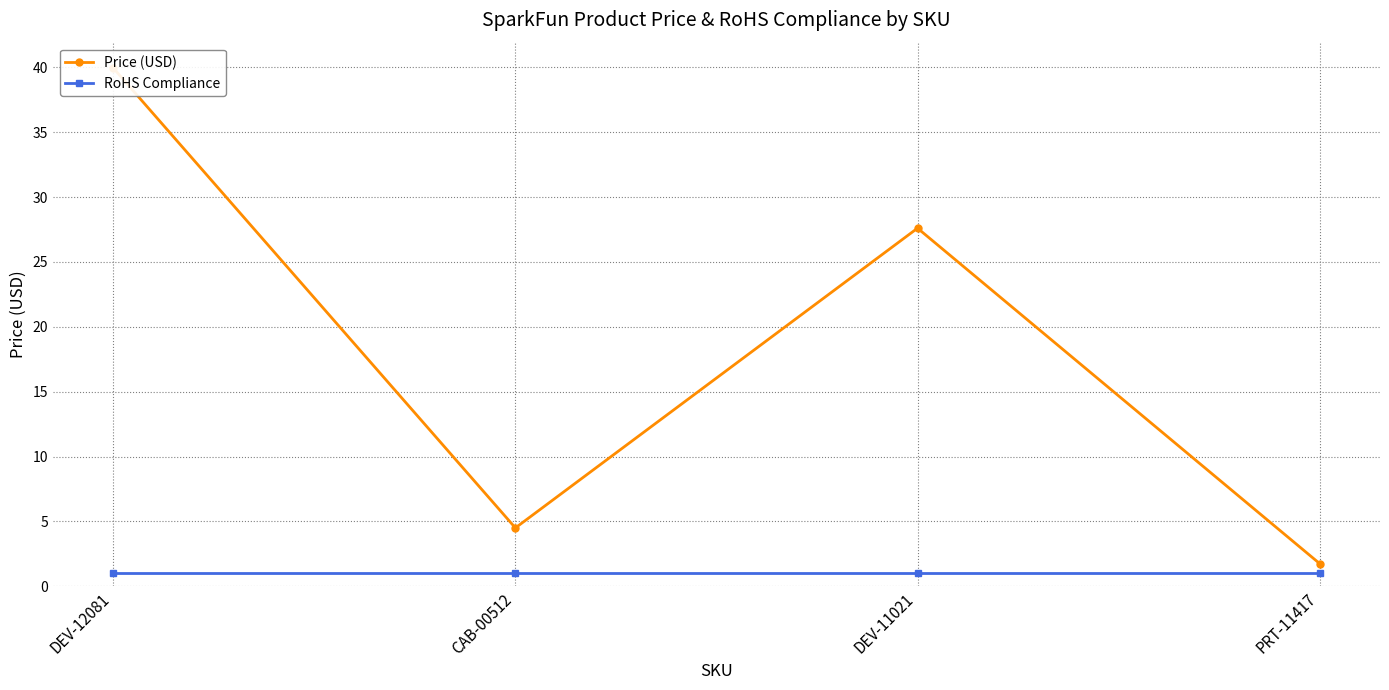

Does the chart have visible grid lines?

Yes